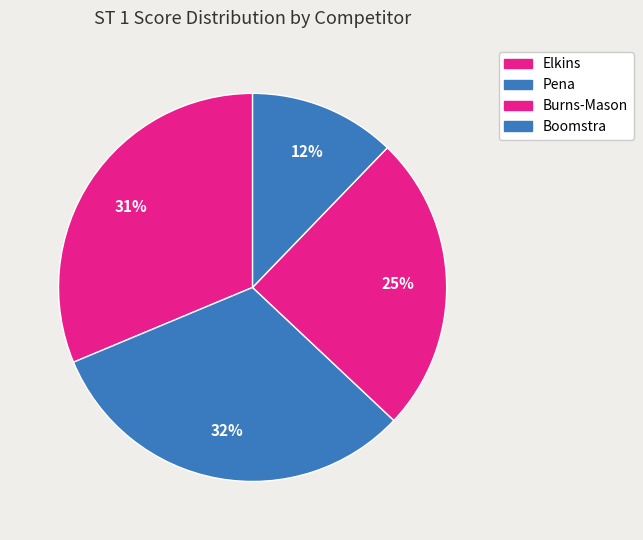

To the nearest percent, what portion does Elkins represent?

31%